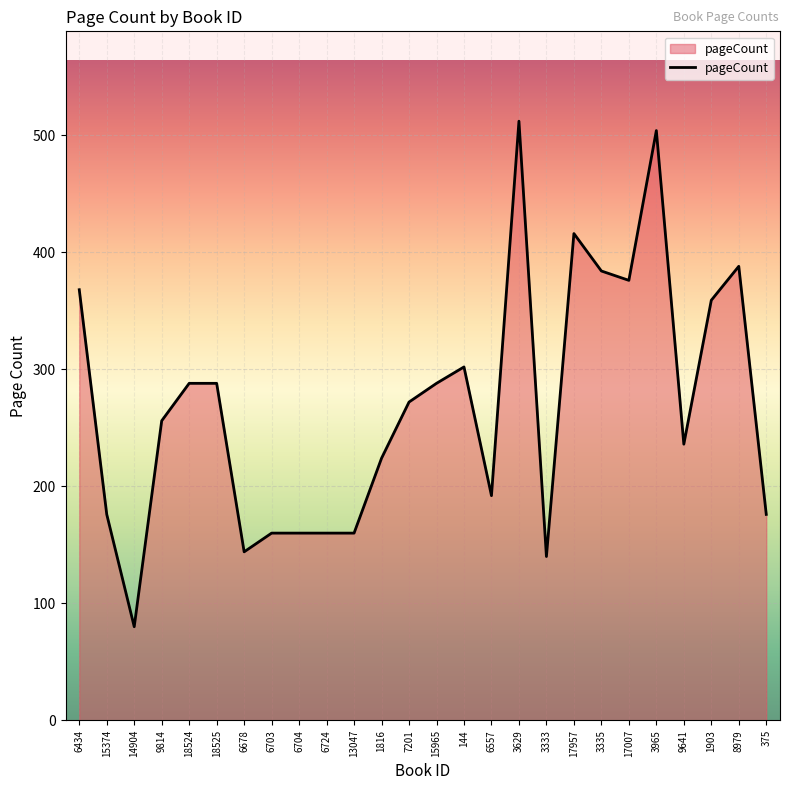

Between 6557 and 14904, which is larger?

6557